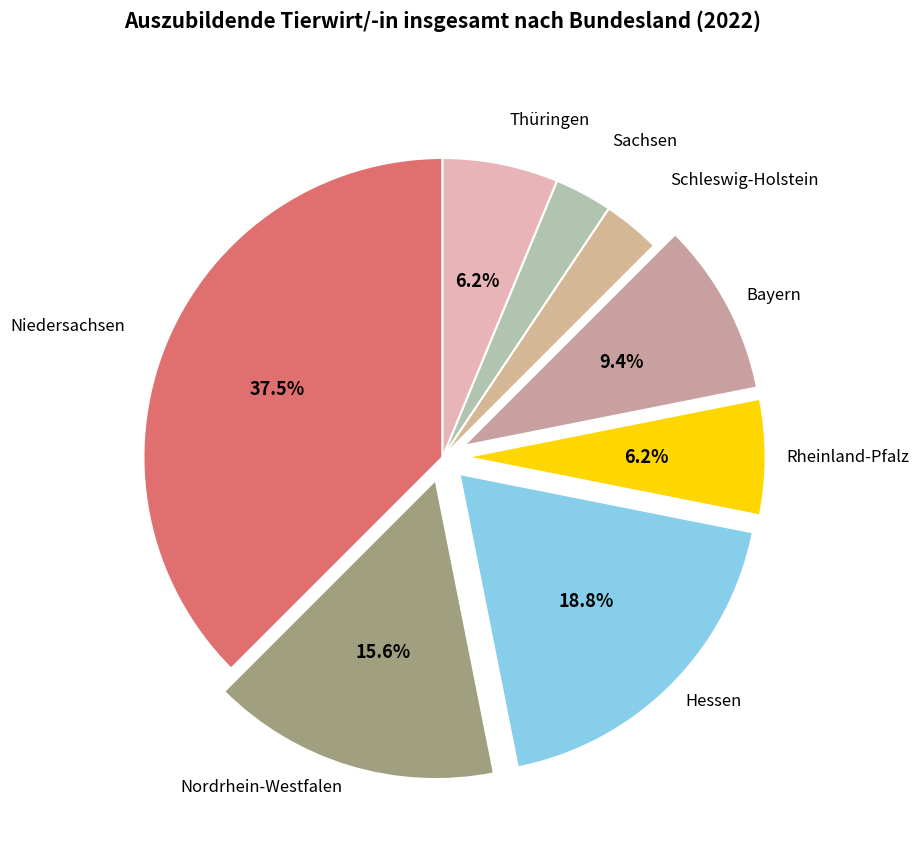

Is there a majority slice in this chart?

No